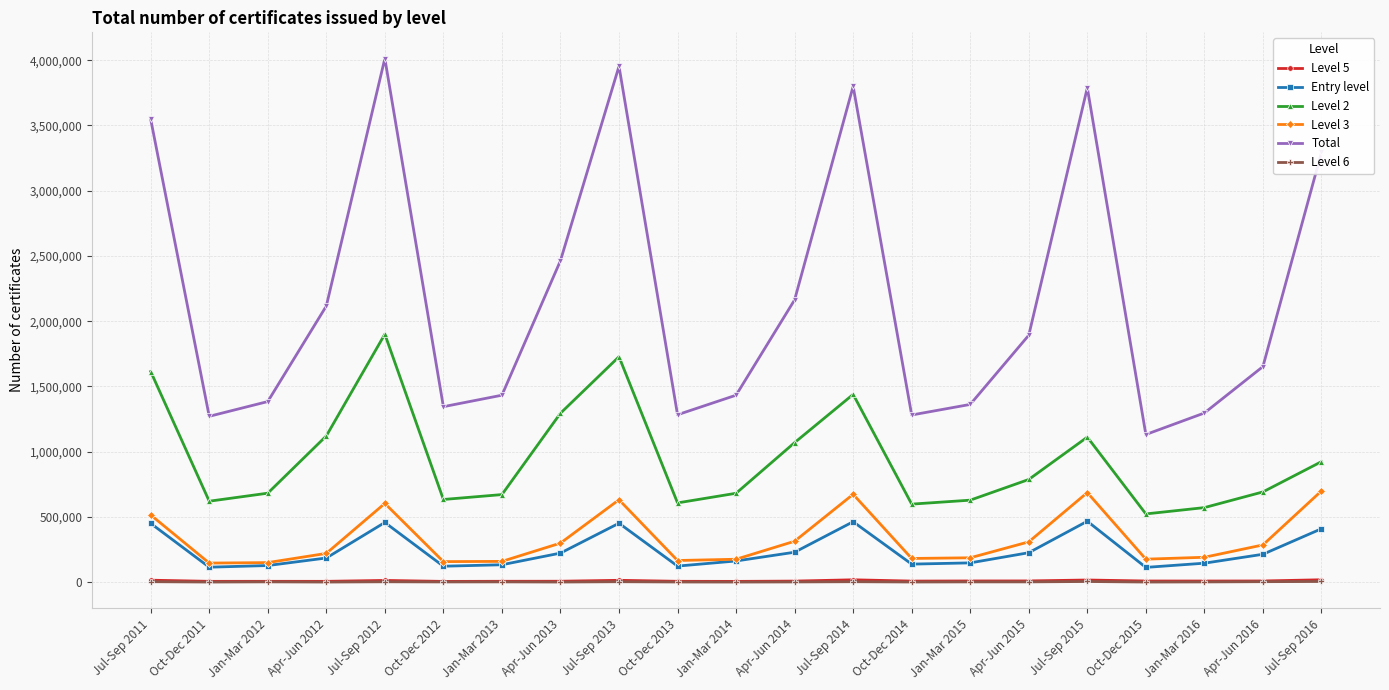

At which category does Total reach its first local valley?

Oct-Dec 2011